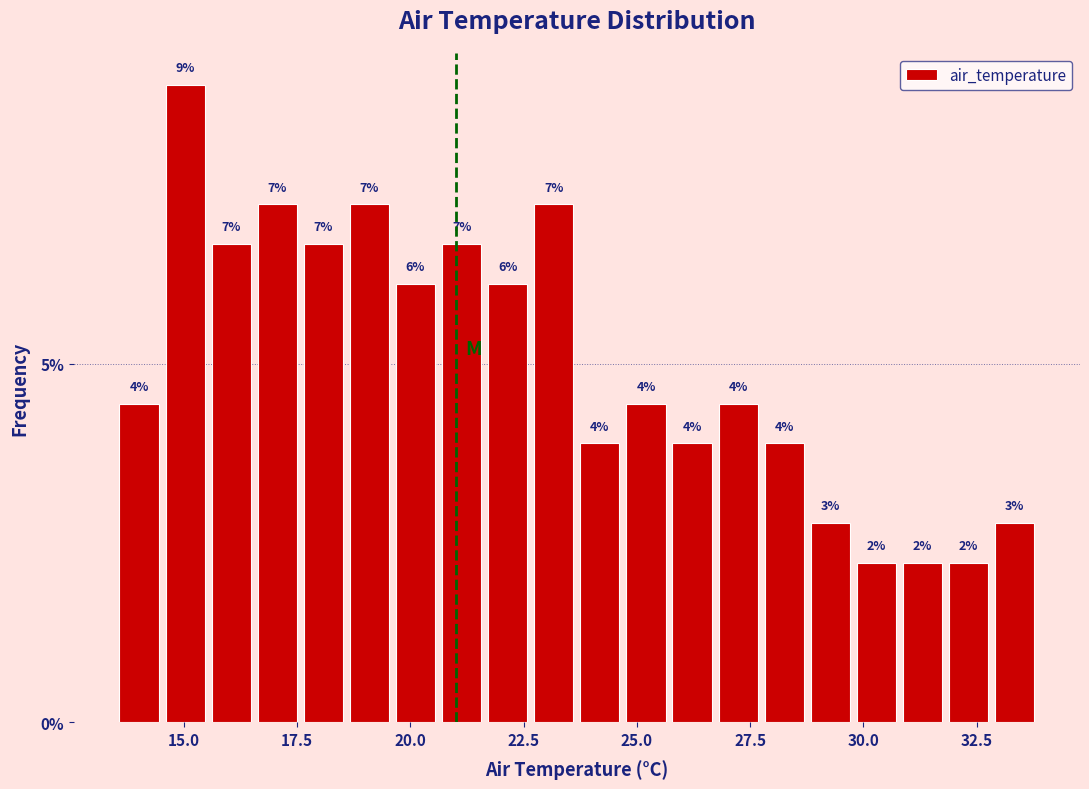

Around what value on the x-axis is the tallest bar? Give the approximate position of its centre, as read against the axis.

15.0